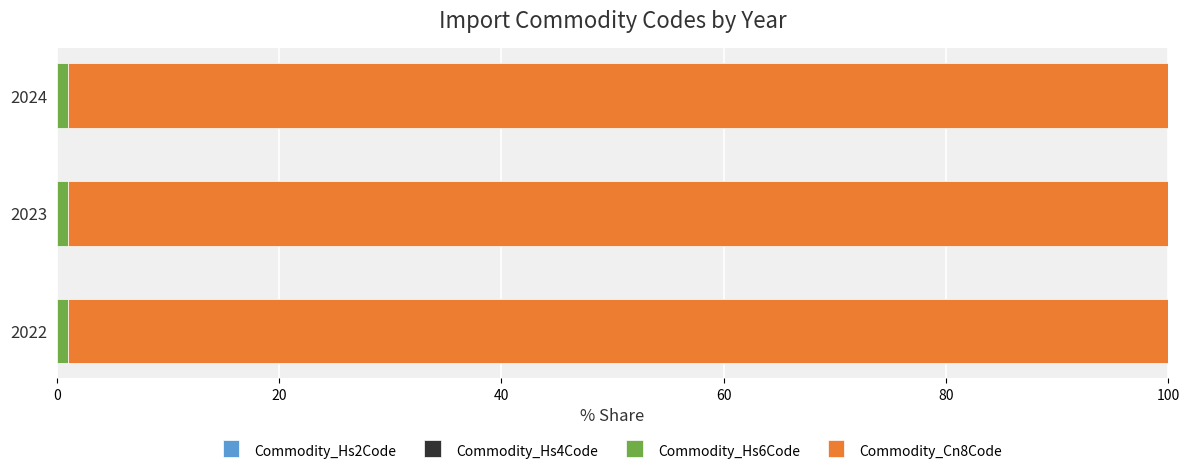

How many categories are shown in the chart?

3